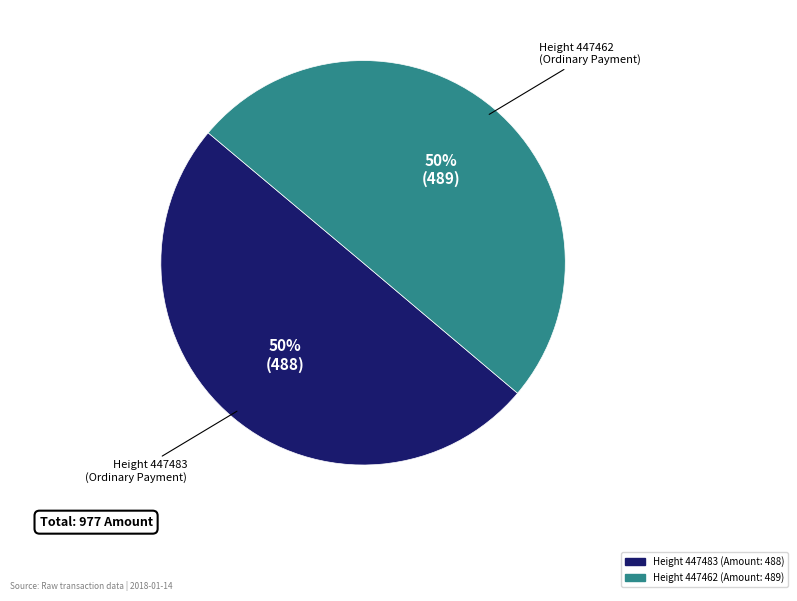

Count the number of slices in the pie.

2